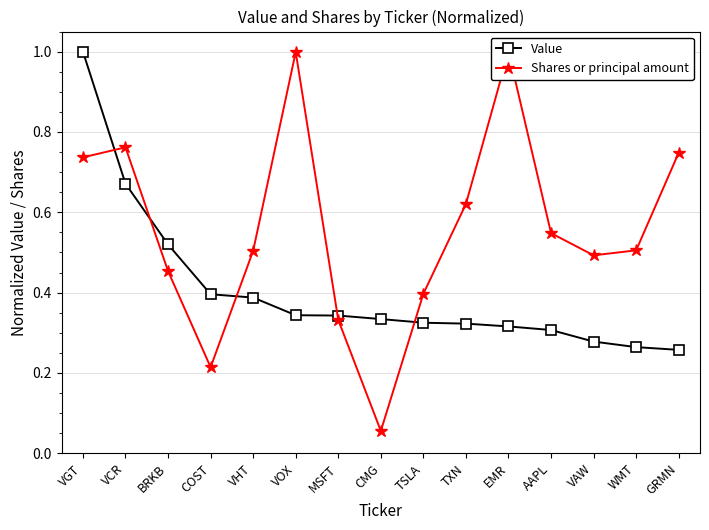

At which label is Shares or principal amount closest to 0?

CMG